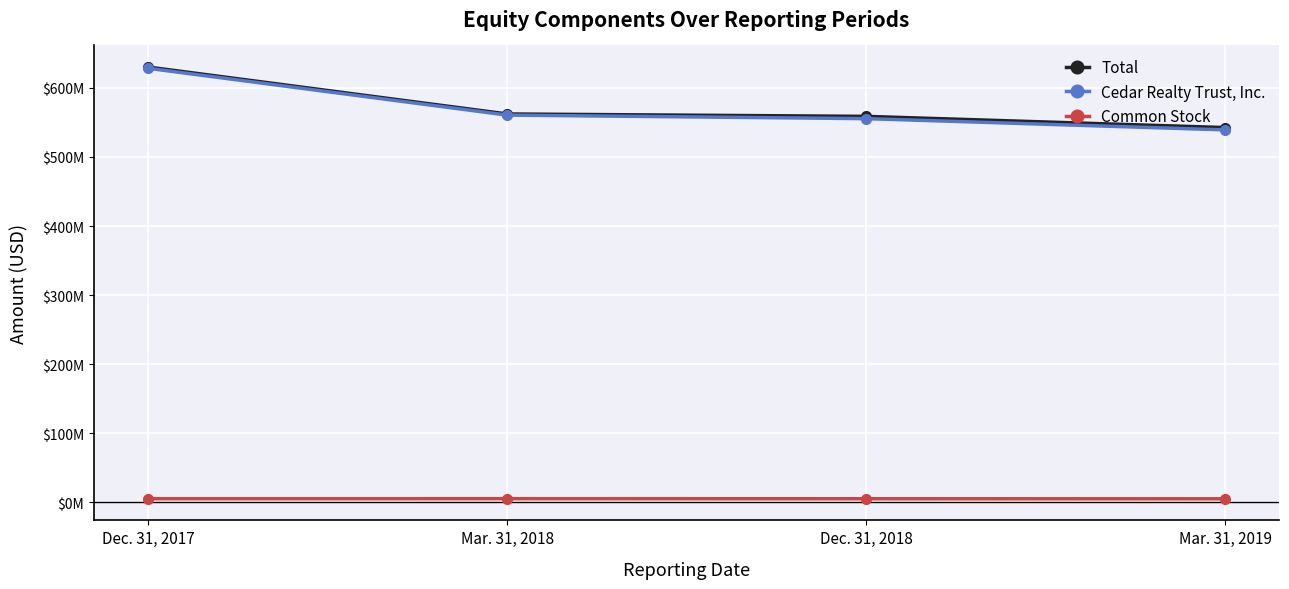

What is the label of the 3rd point from the left?

Dec. 31, 2018